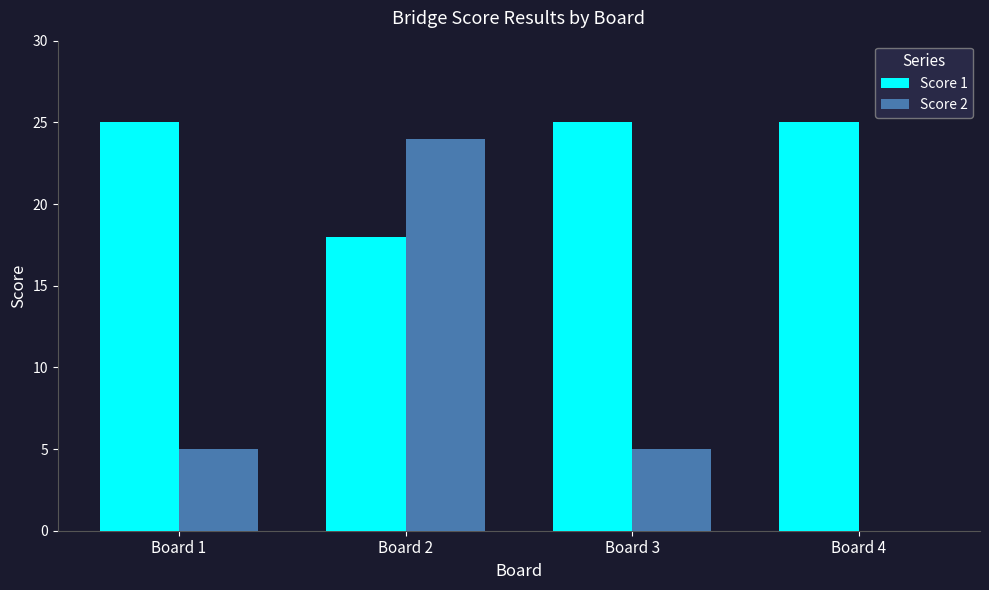

Reading left to right, list all the values displayed in this chart.

Score 1: 25	18	25	25
Score 2: 5	24	5	0